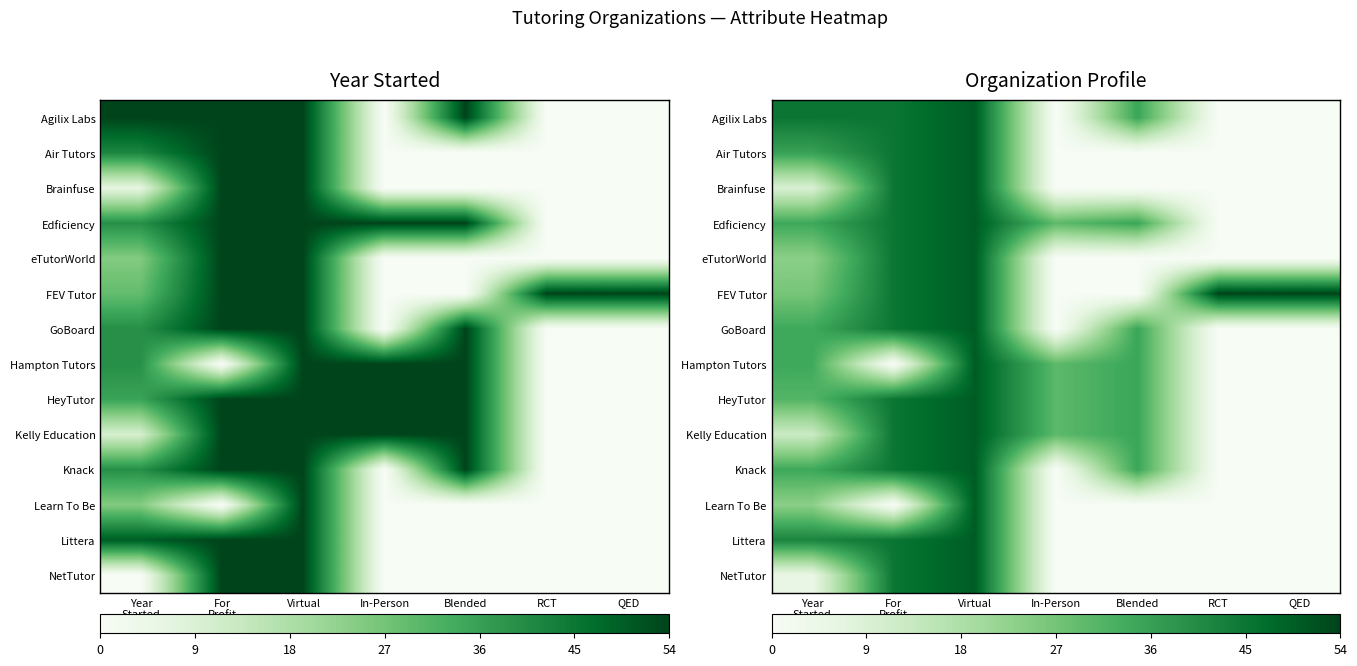

Is it true that Agilix Labs equals 0.0 at In-Person?

True